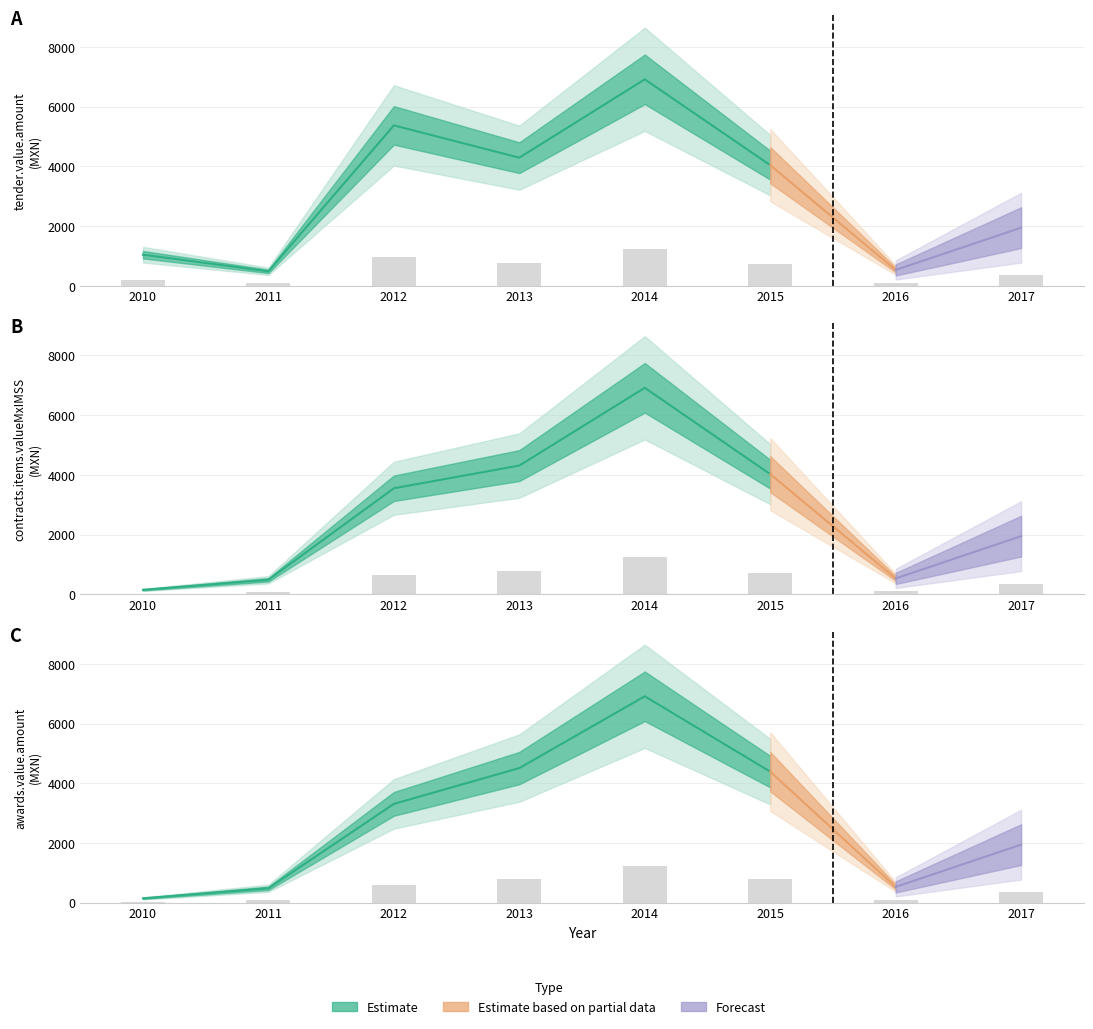

How many groups of bars are there?

8